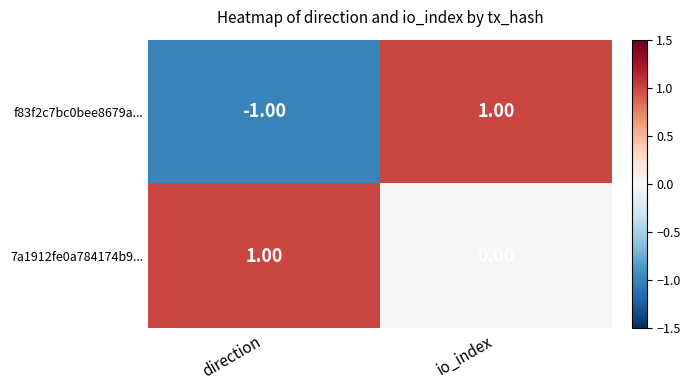

List the labels in order of 7a1912fe0a784174b9... value, smallest first.

io_index, direction